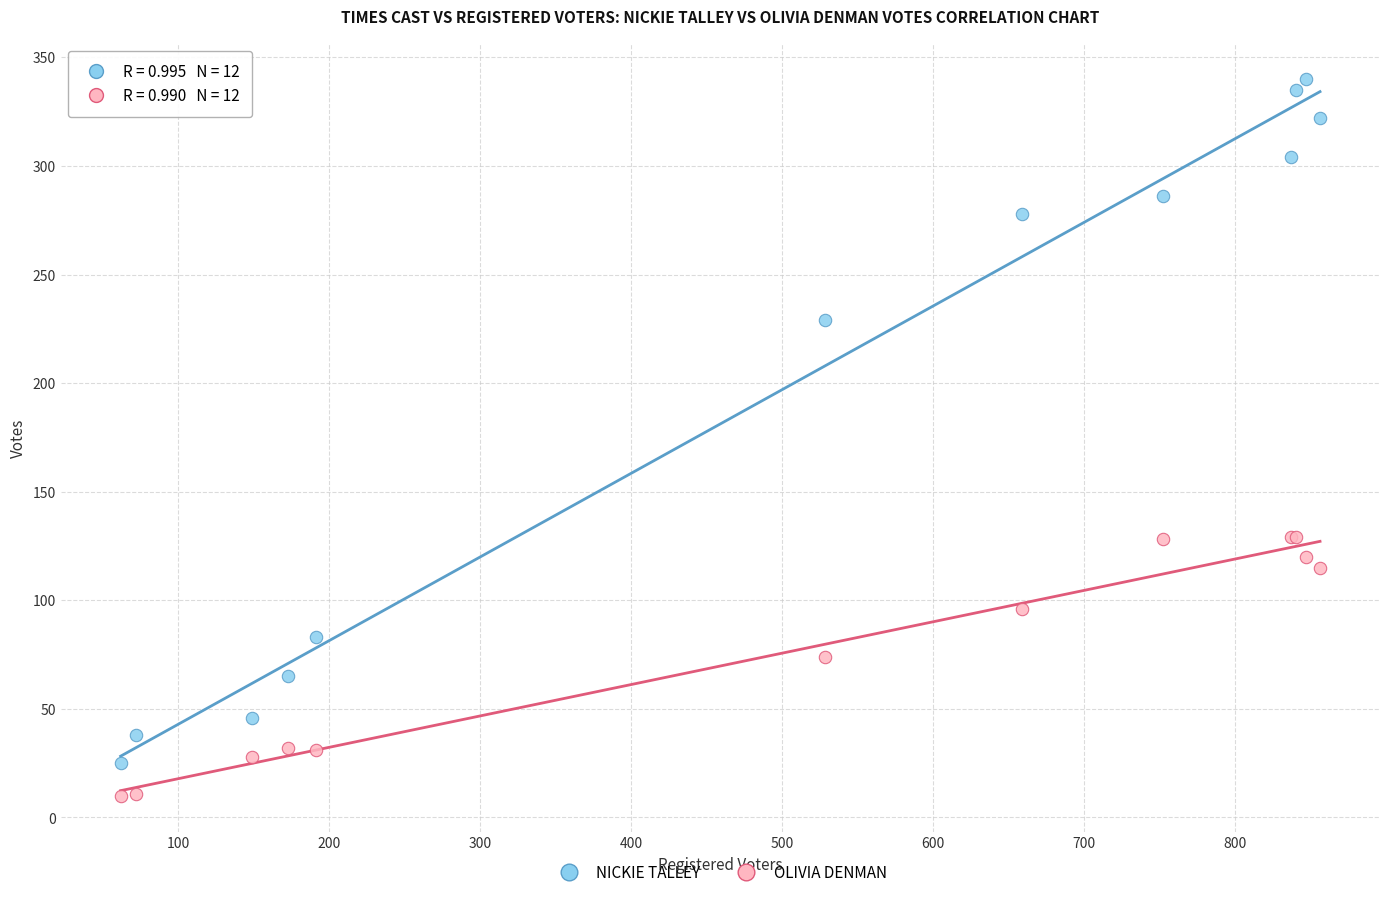

In the NICKIE TALLEY series, what Y value is closest to 182?

229